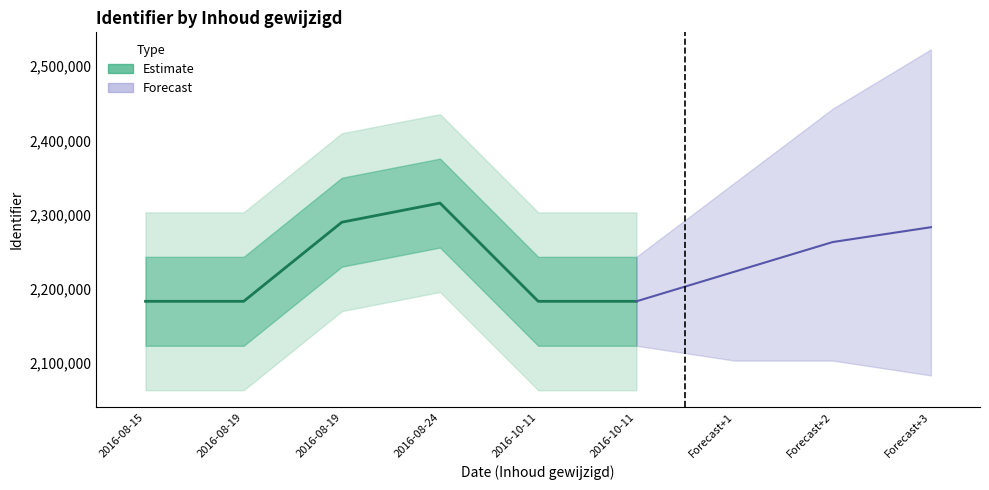

What is the difference between the maximum and minimum values?

132576